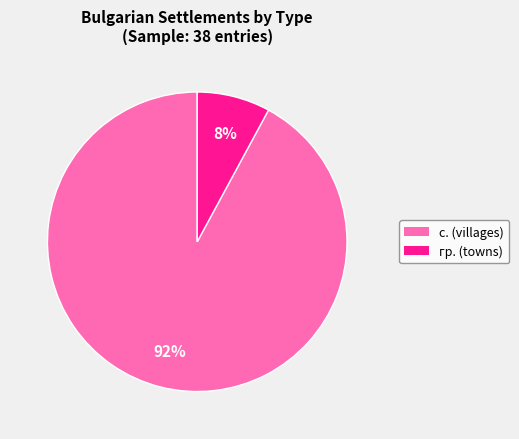

Is it true that с. (villages) is 99% of the pie?

False